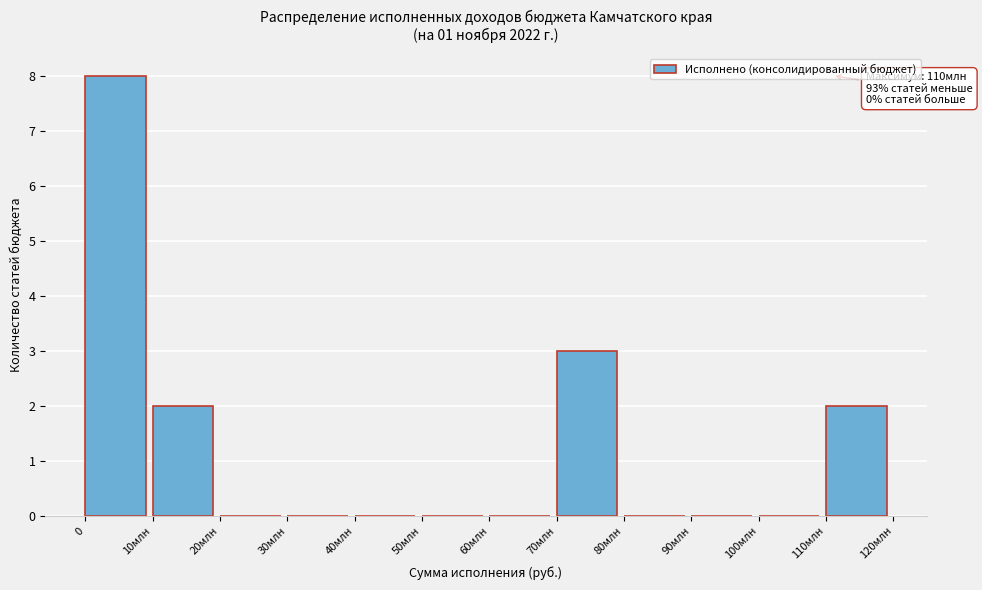

Reading left to right, list all the values displayed in this chart.

0=8	10млн=2	20млн=0	30млн=0	40млн=0	50млн=0	60млн=0	70млн=3	80млн=0	90млн=0	100млн=0	110млн=2